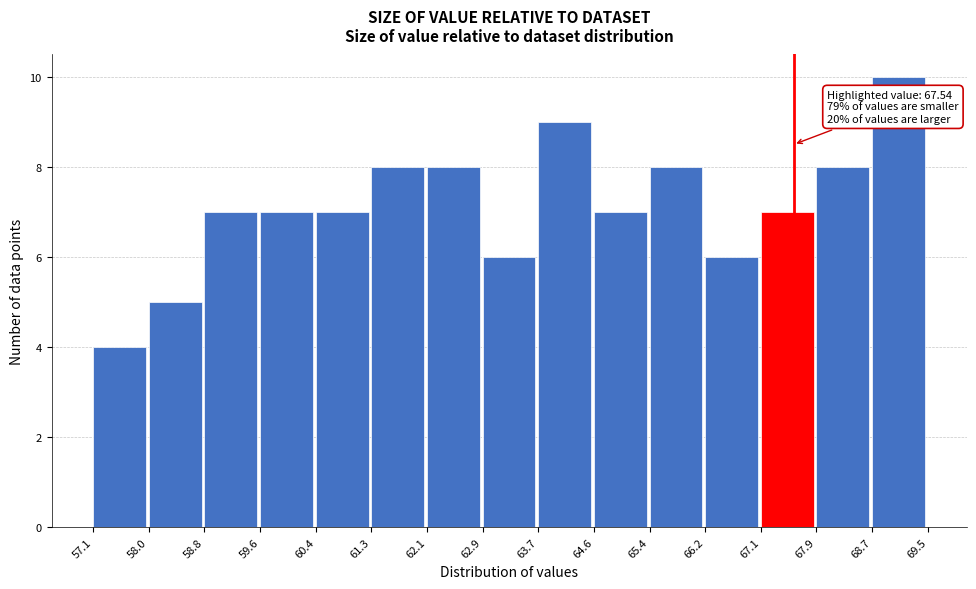

Over which range of the x-axis is the bar tallest?

68.7 to 69.5